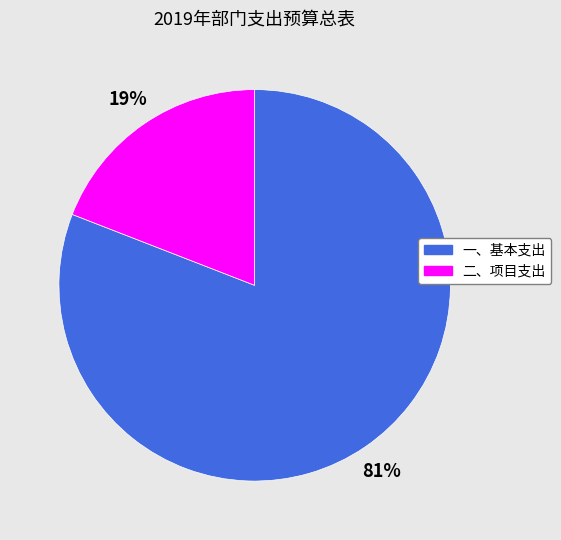

Is it true that 一、基本支出 is 92% of the pie?

False